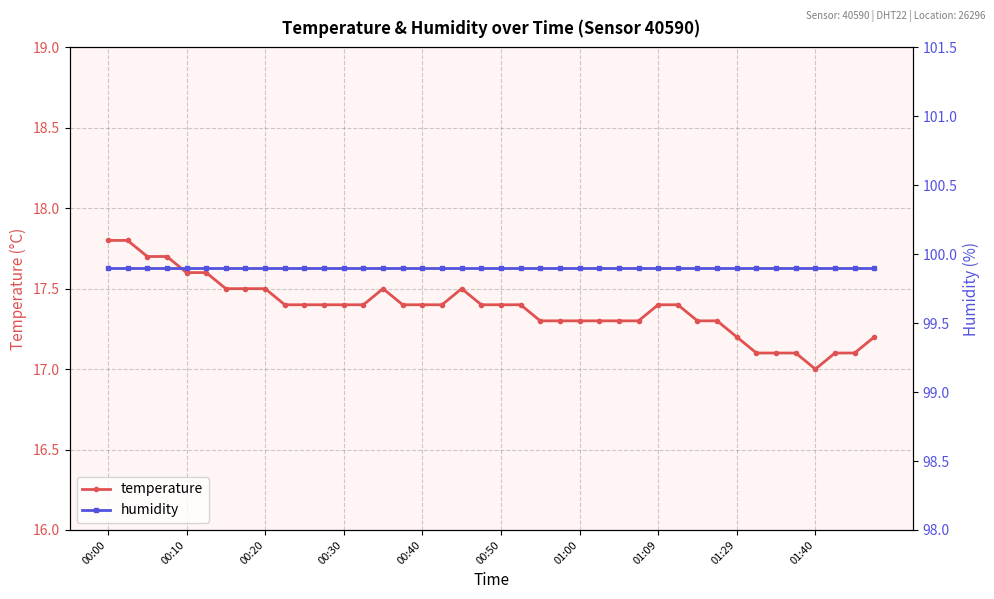

At which label does temperature reach its minimum?

01:40